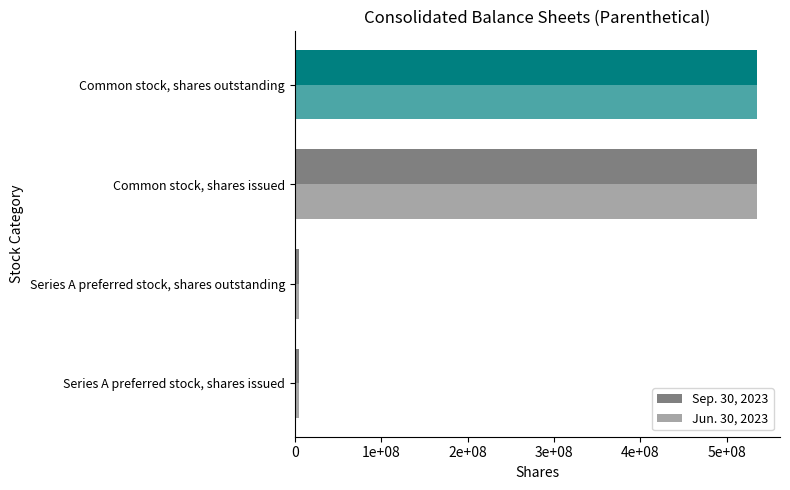

Reading left to right, transcribe all the data shown in this chart.

Sep. 30, 2023: 5000000	5000000	534750000	534750000
Jun. 30, 2023: 5000000	5000000	534750000	534750000